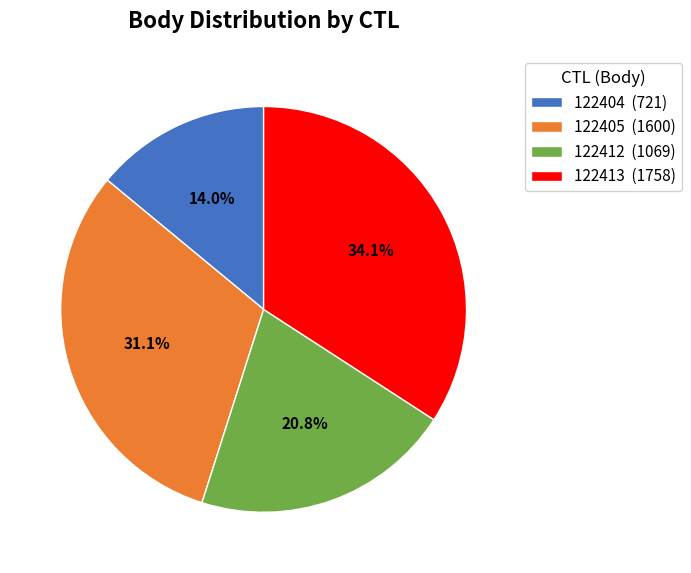

To the nearest percent, what portion does 122413 represent?

34%